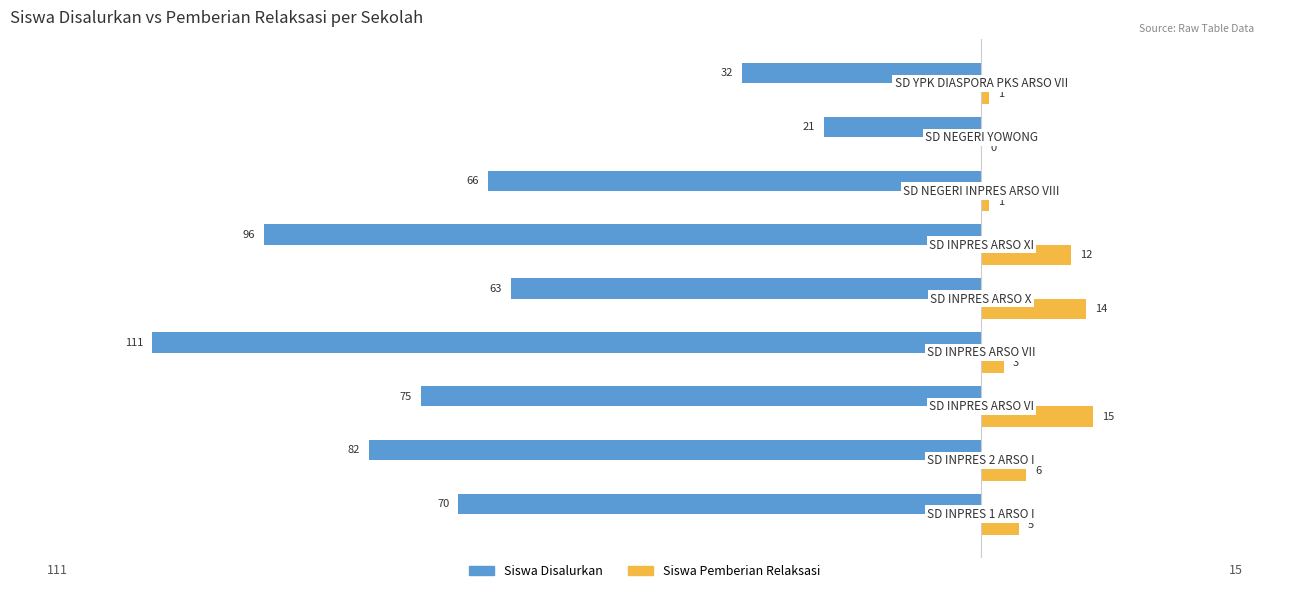

Count the number of categories in the chart.

9